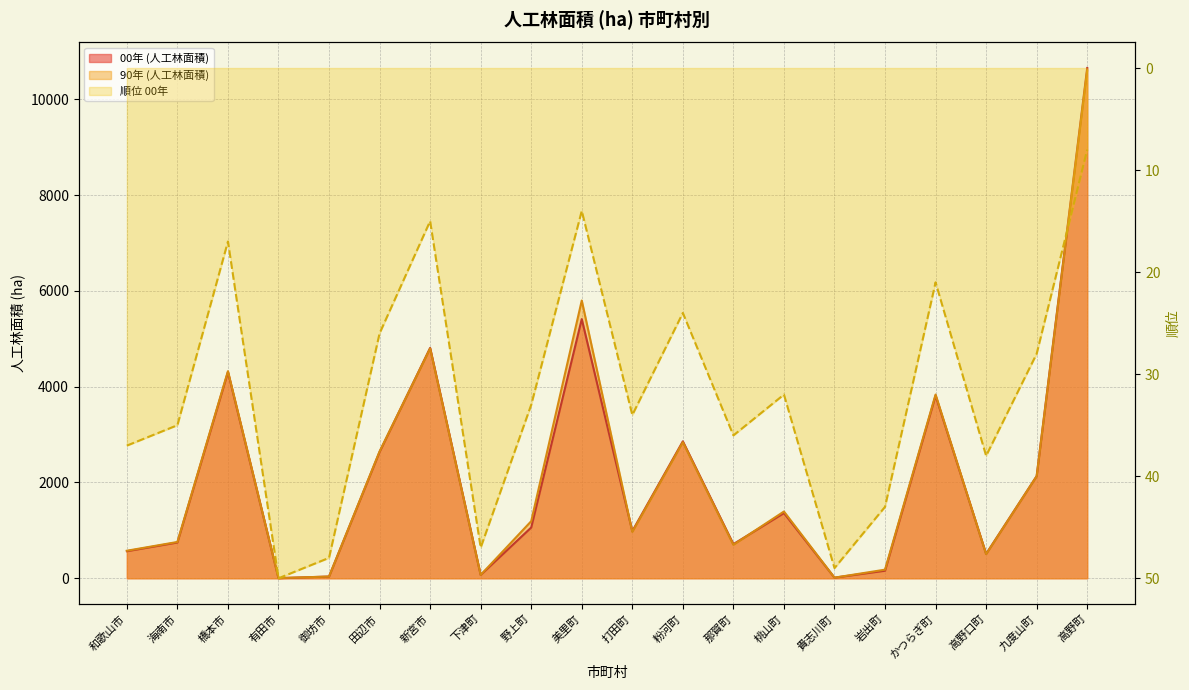

What is the difference between the maximum and minimum values in the 90年 (人工林面積) series?

10601